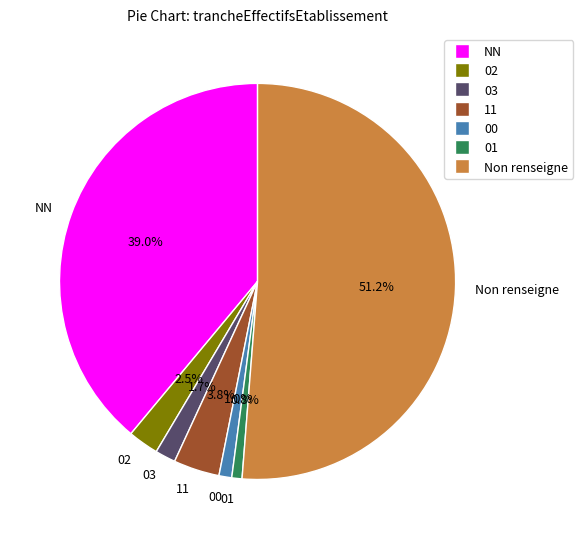

Is there any slice that represents more than half of the pie?

Yes